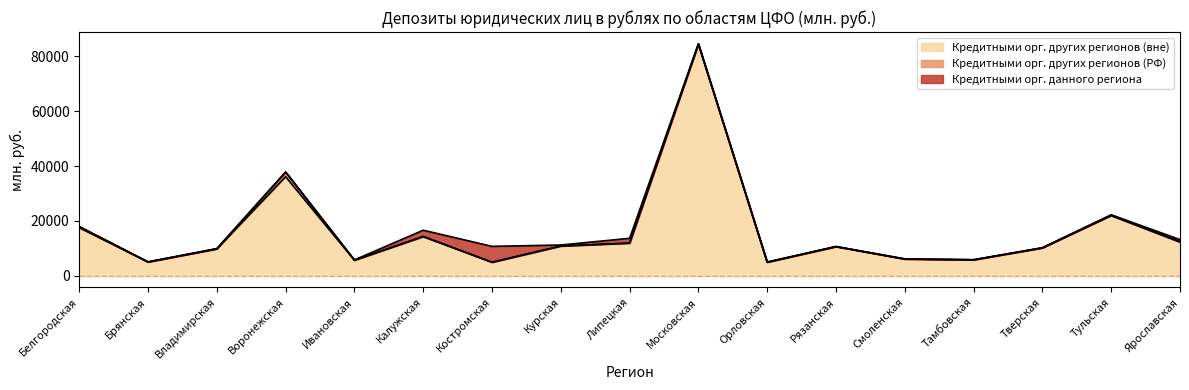

Which label corresponds to the largest value in the chart?

Московская